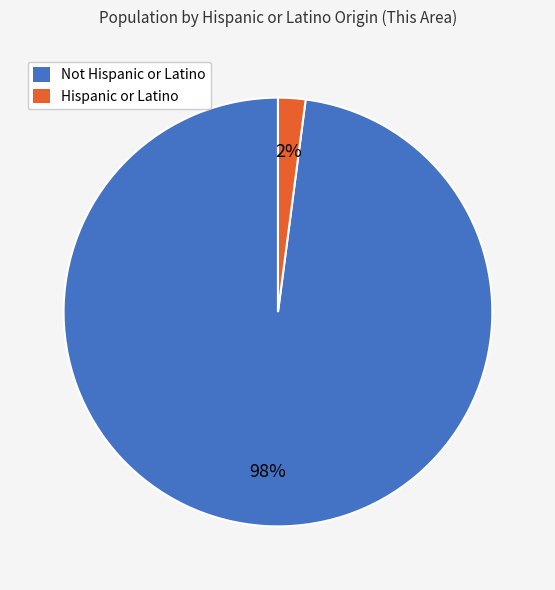

To the nearest percent, what is the difference between the largest and smallest slice percentages?

96%